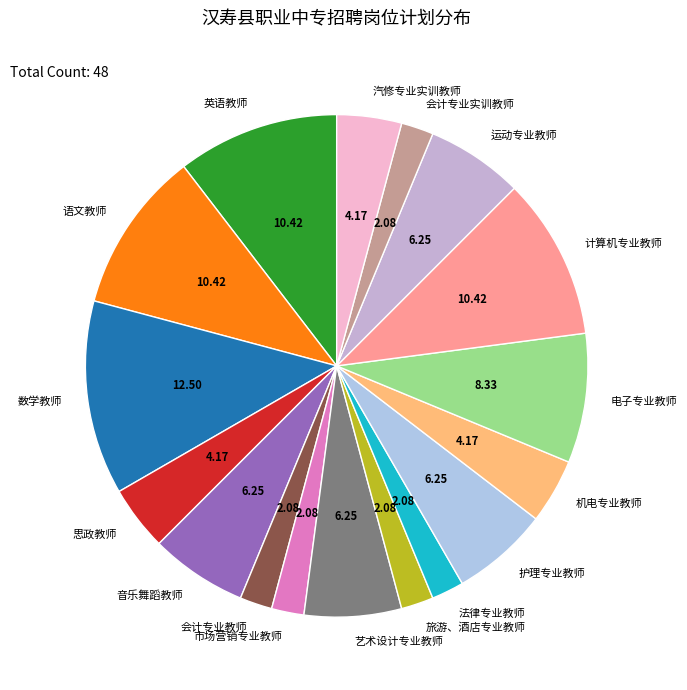

Which slice is the largest?

数学教师